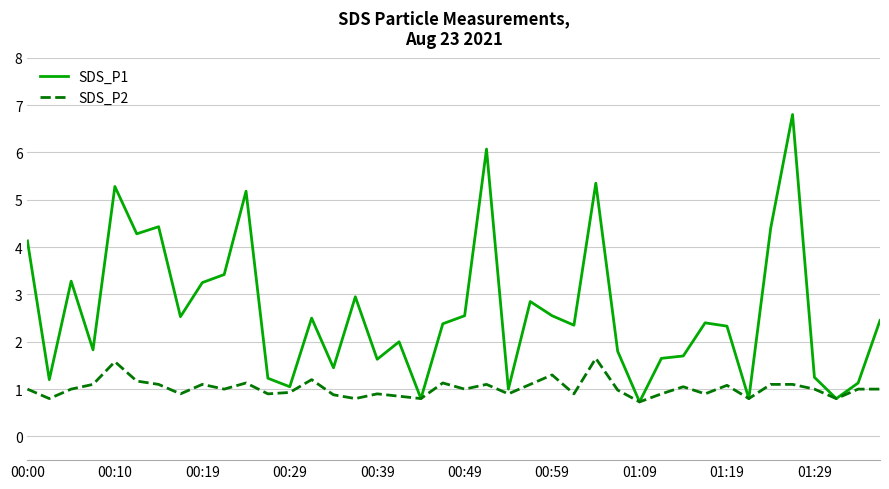

Which series has the largest total across all categories?

SDS_P1